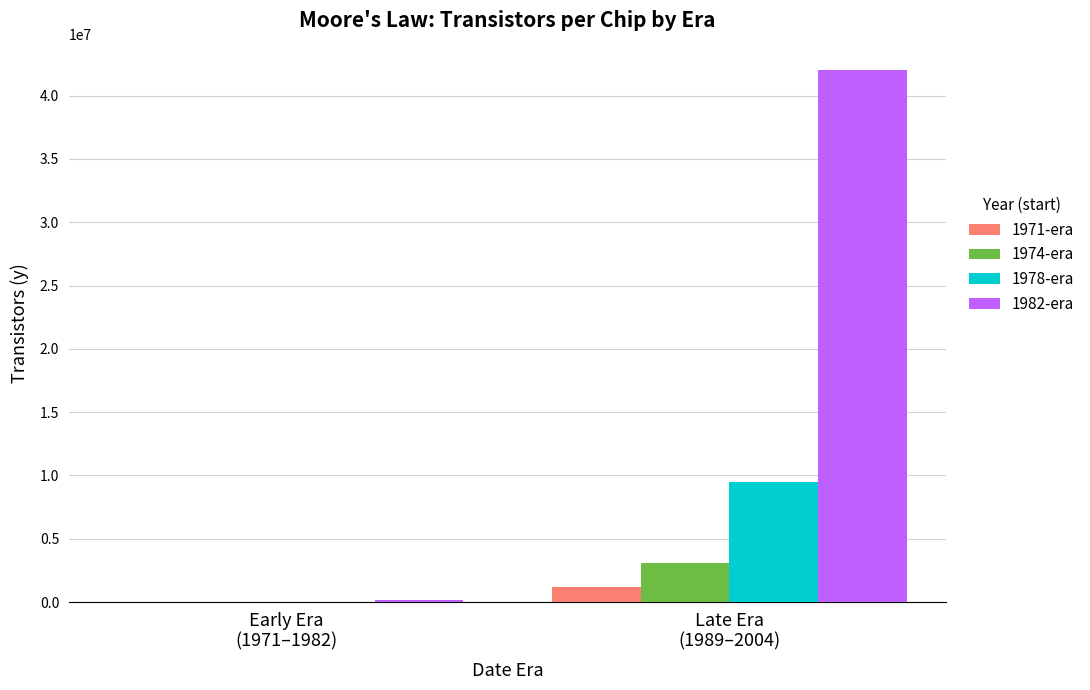

What is the approximate value of 1982-era at Late Era
(1989–2004), to the nearest 10?

42000000